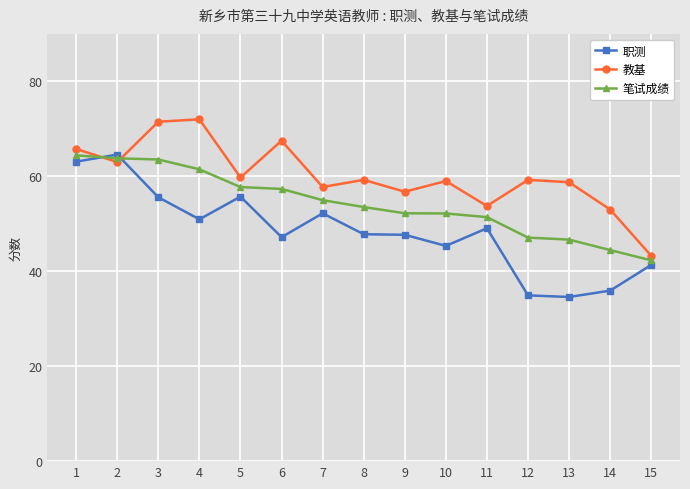

What is the value of the 笔试成绩 point at the 14th from the left?

44.5